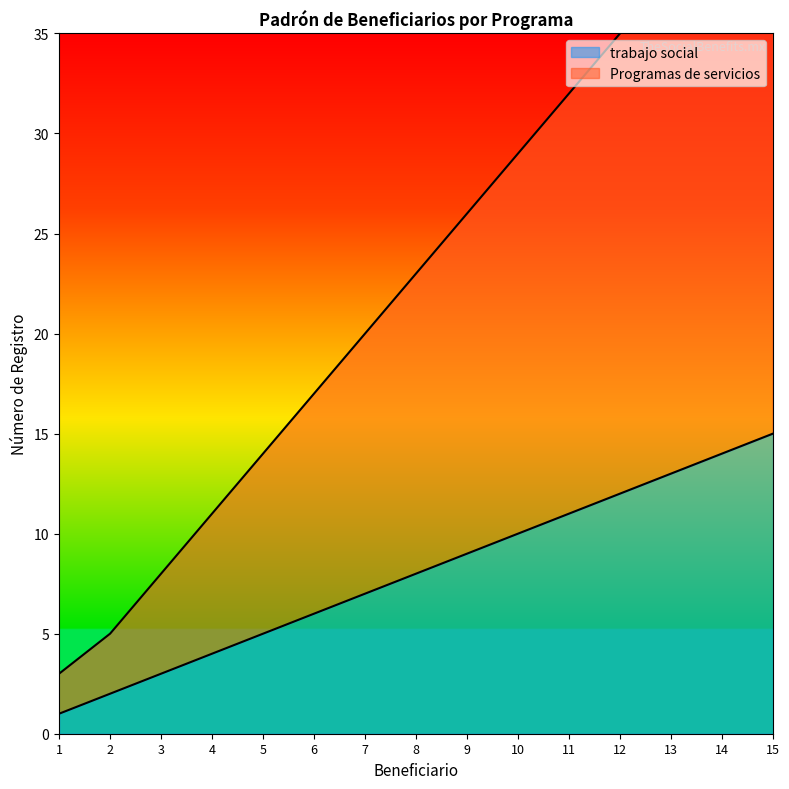

How many series are shown in this chart?

2